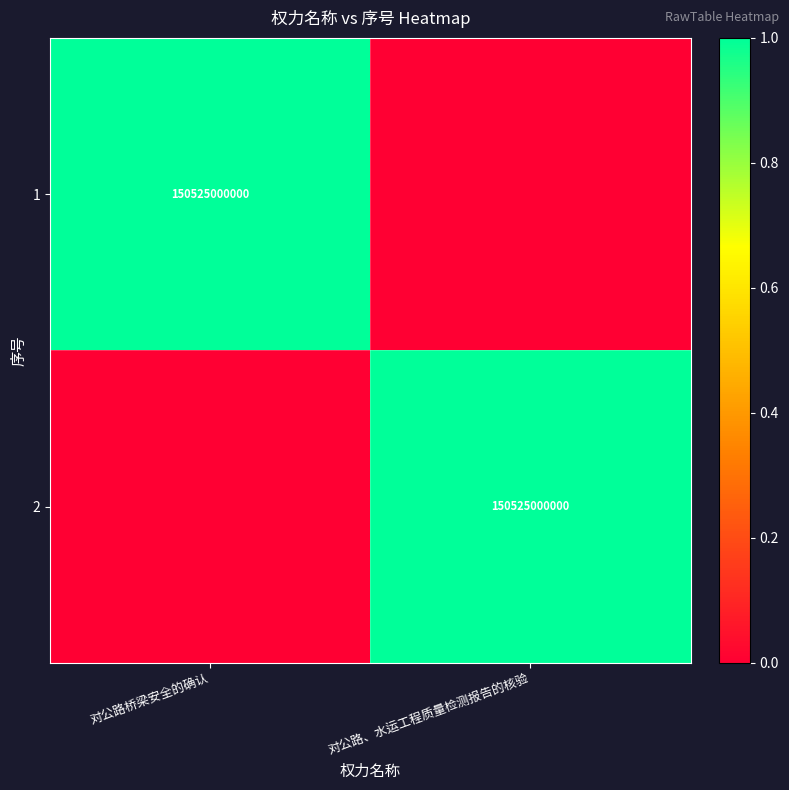

The 2 series shows 74189337270 at 对公路、水运工程质量检测报告的核验. True or false?

False